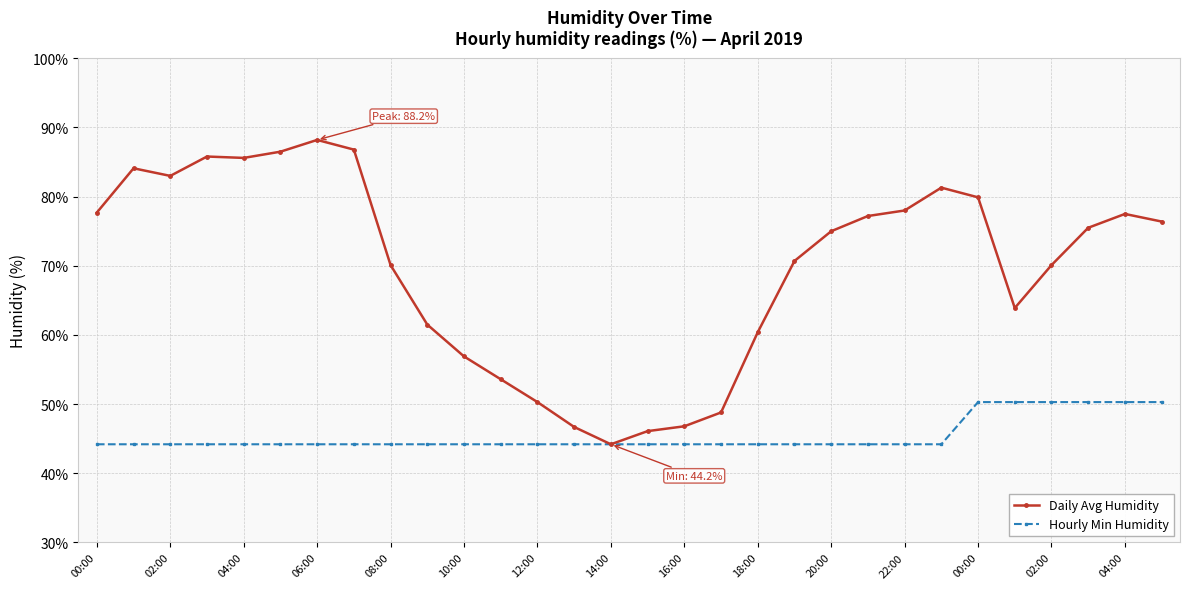

What is the value of the Hourly Min Humidity point at the 6th from the left?

44.2